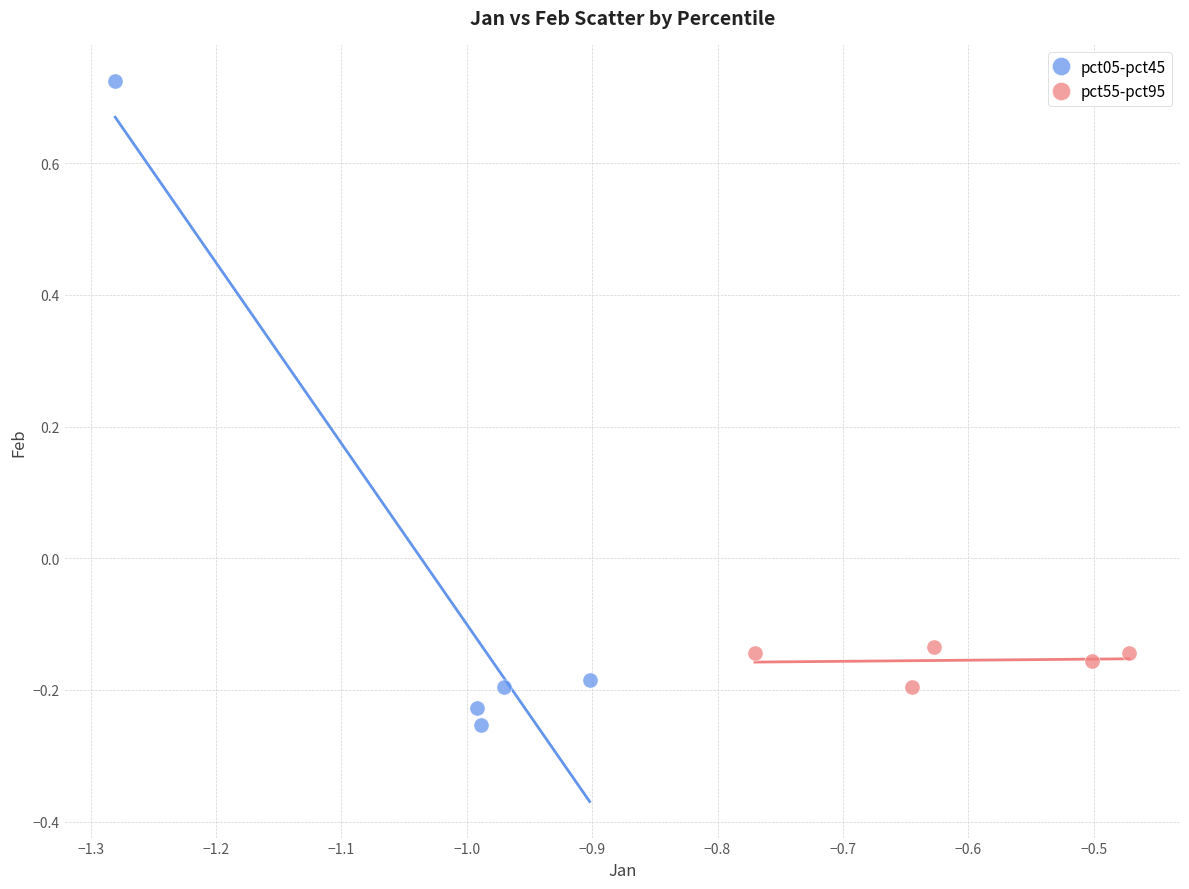

Which series contains the highest Y value?

pct05-pct45